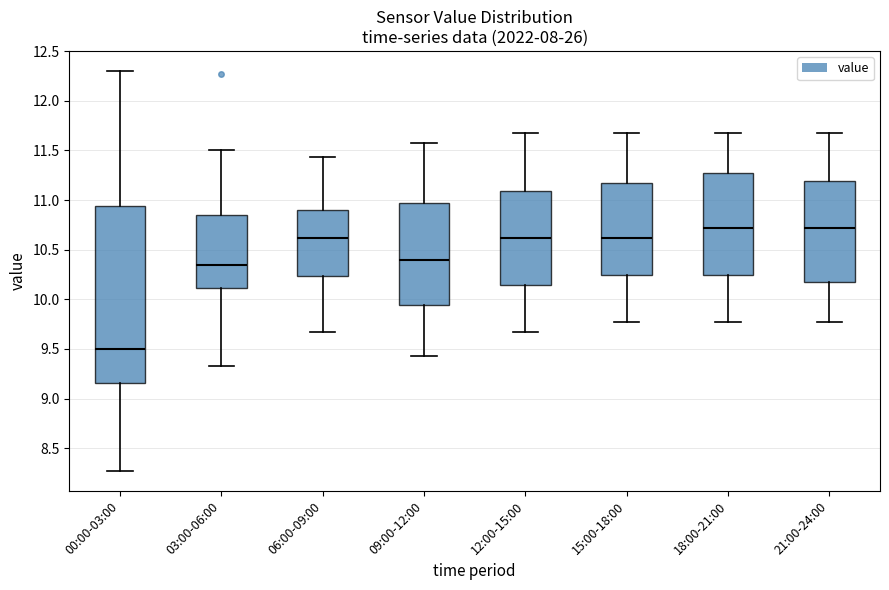

Reading left to right, transcribe this box plot: for each box, give where its median line is, the range the box spans, and where its two whiskers end, as read against the y-axis. The values are not printed on the chart, so give them approximately, as read against the axis.

00:00-03:00: median 9.50, box 9.15 to 10.95, whiskers 8.25 to 12.30
03:00-06:00: median 10.35, box 10.10 to 10.85, whiskers 9.35 to 11.50
06:00-09:00: median 10.60, box 10.25 to 10.90, whiskers 9.65 to 11.45
09:00-12:00: median 10.40, box 9.95 to 10.95, whiskers 9.45 to 11.55
12:00-15:00: median 10.60, box 10.15 to 11.10, whiskers 9.65 to 11.65
15:00-18:00: median 10.60, box 10.25 to 11.15, whiskers 9.75 to 11.65
18:00-21:00: median 10.70, box 10.25 to 11.25, whiskers 9.75 to 11.65
21:00-24:00: median 10.70, box 10.15 to 11.20, whiskers 9.75 to 11.65